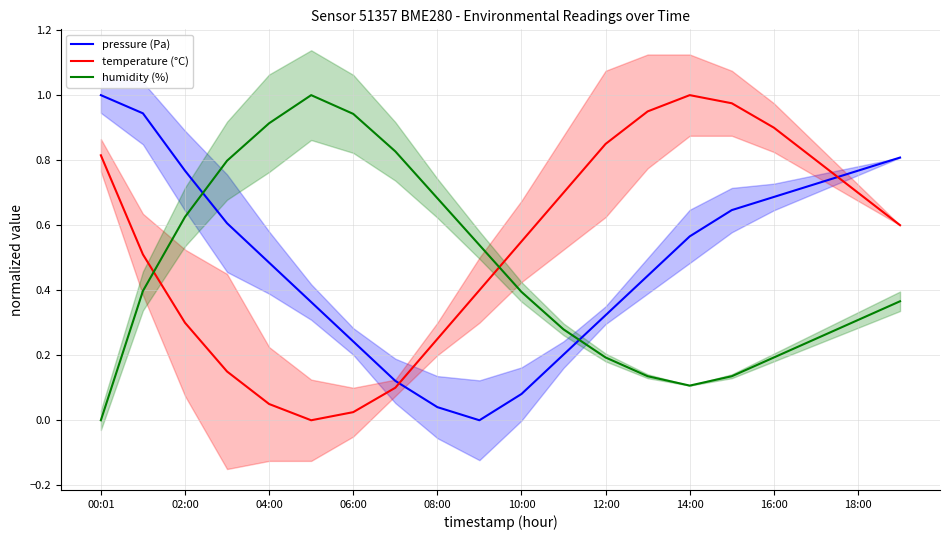

The temperature (°C) series shows 0.5 at 16:00. True or false?

False